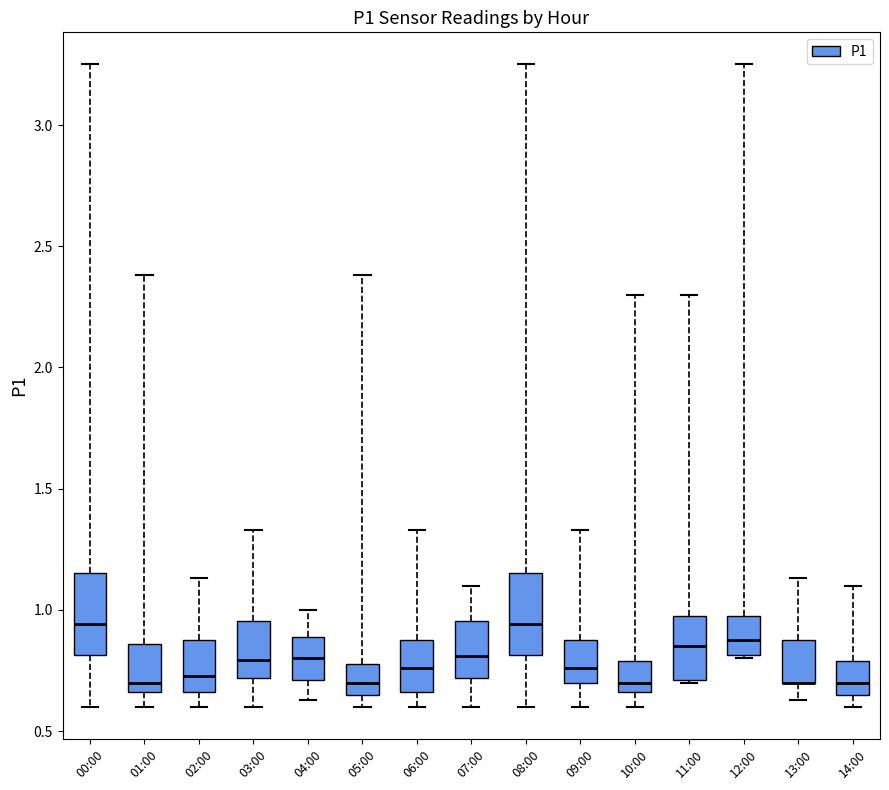

Where is the lower edge of the box for 01:00 on the y-axis? The values are not printed on the chart, so give them approximately, as read against the axis.

0.65